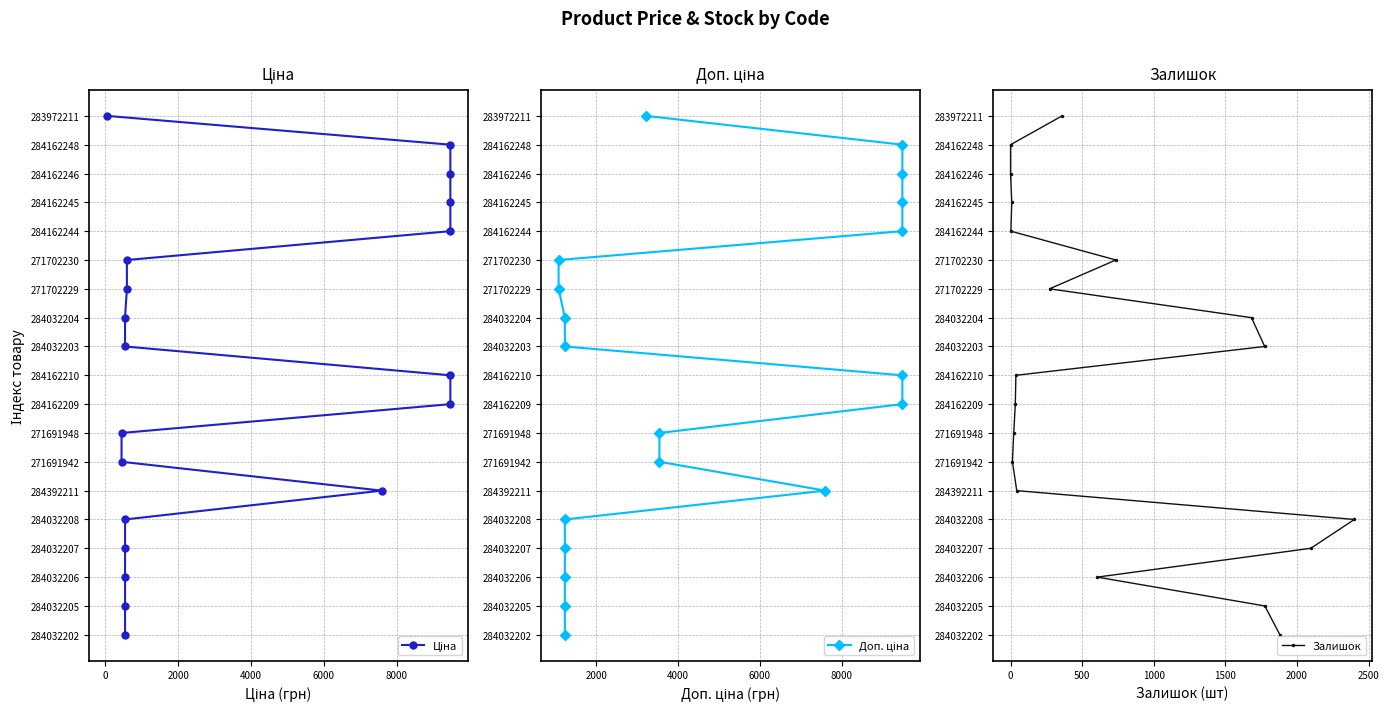

Which series has the largest total across all categories?

Ціна